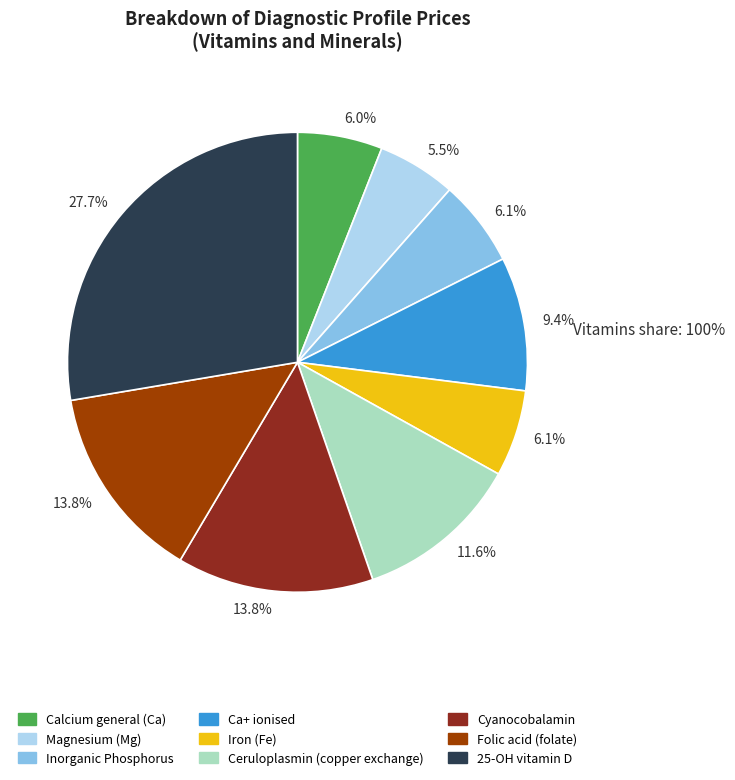

Which has a higher value, Ceruloplasmin (copper exchange) or Magnesium (Mg)?

Ceruloplasmin (copper exchange)